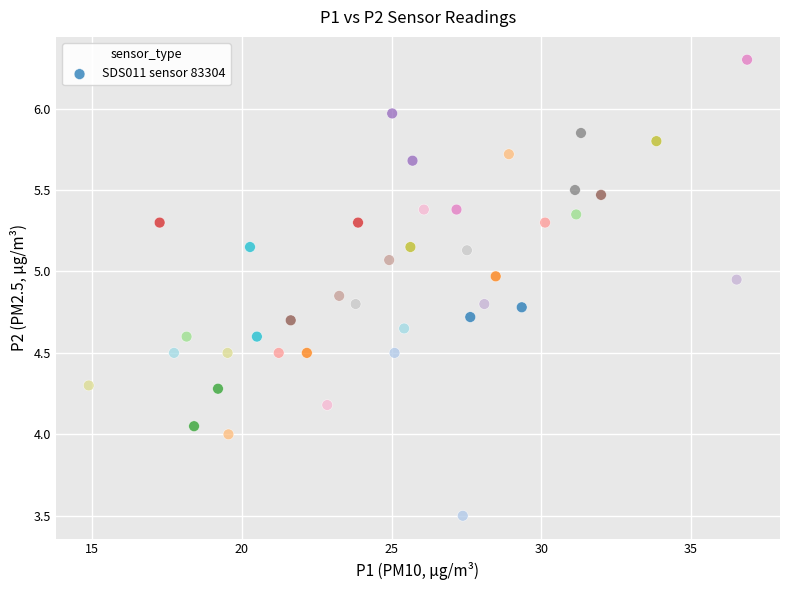

What is the range of Y values (max minus min)?

2.8